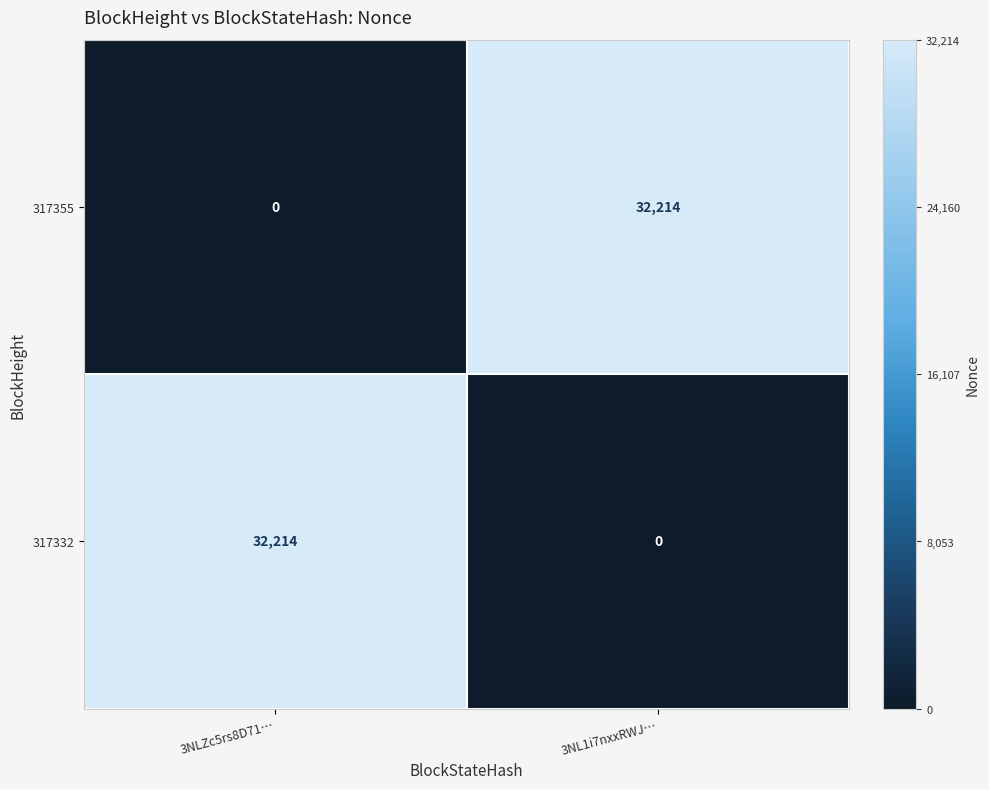

What is the difference between the highest and lowest values at 3NLZc5rs8D71…?

32214